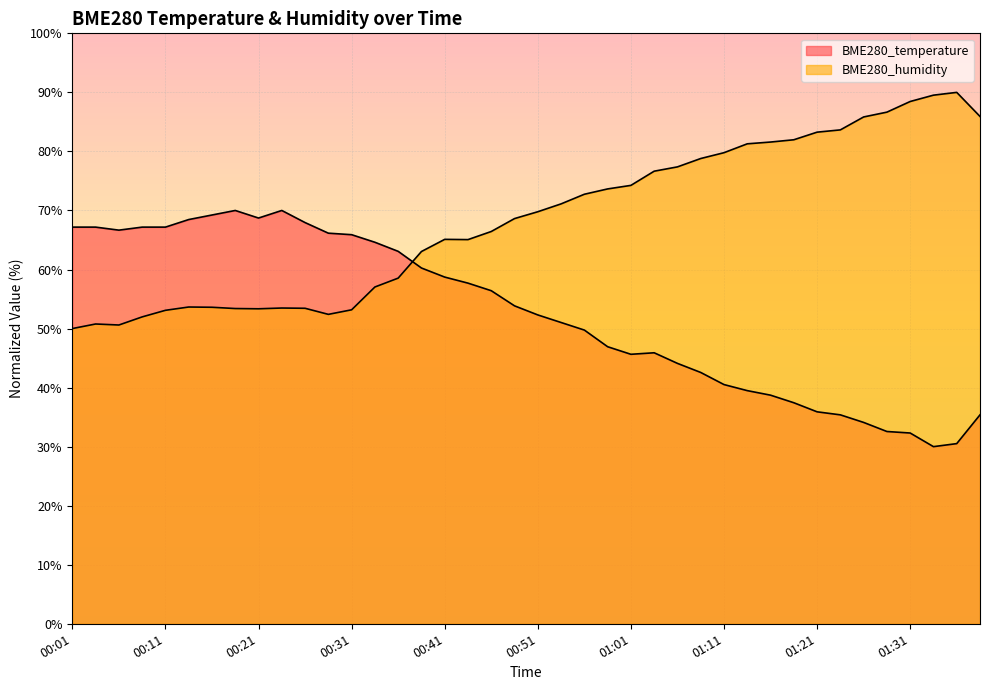

At which label does BME280_humidity reach its minimum?

00:01